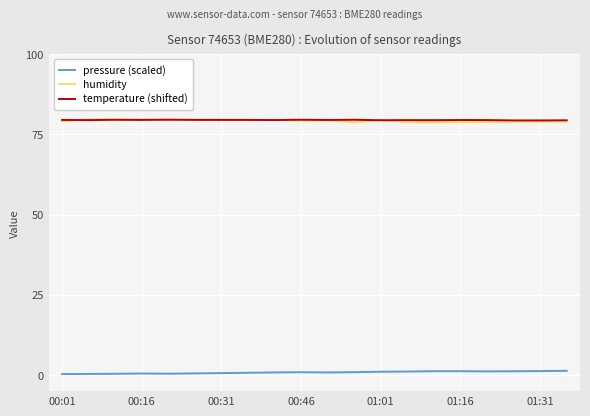

What is the greatest value displayed?

79.7